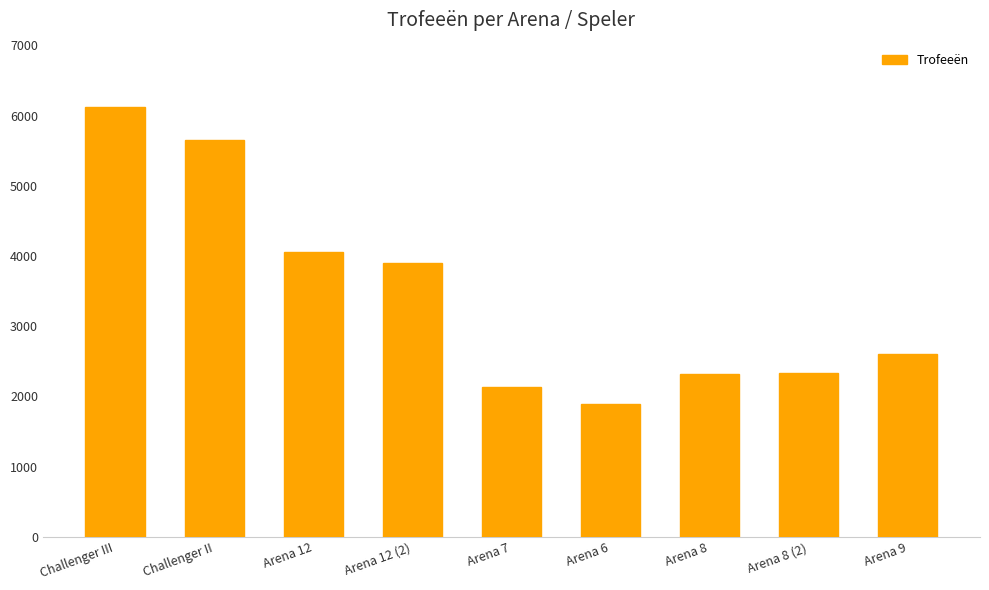

What is the maximum value shown in the chart?

6122